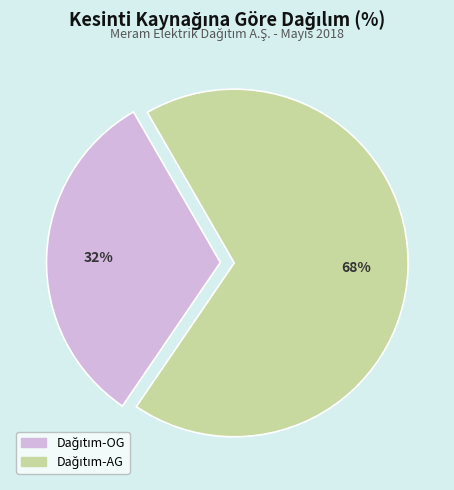

How many segments does this pie chart have?

2